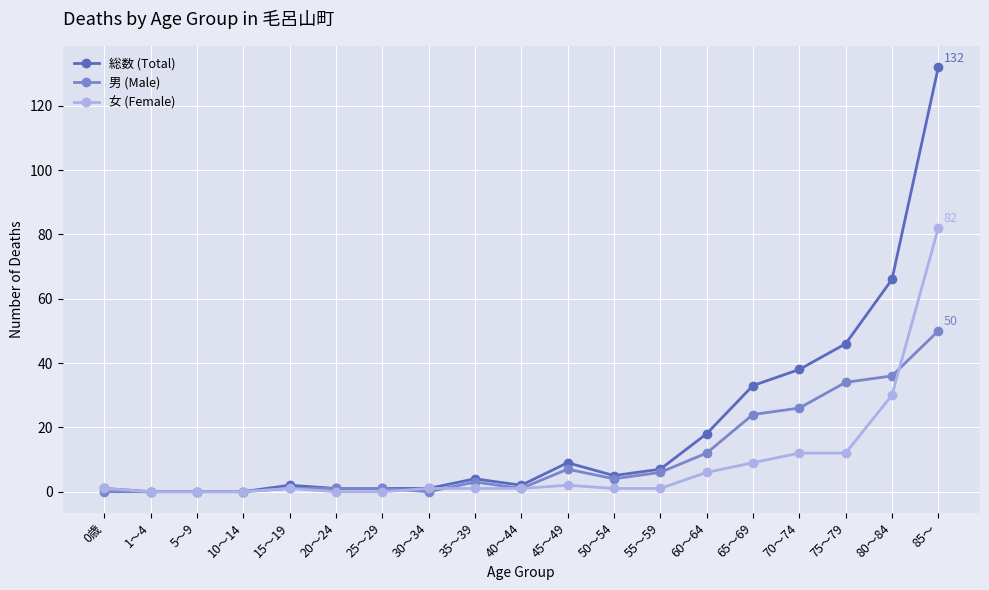

Which series has the largest range (max minus min)?

総数 (Total)